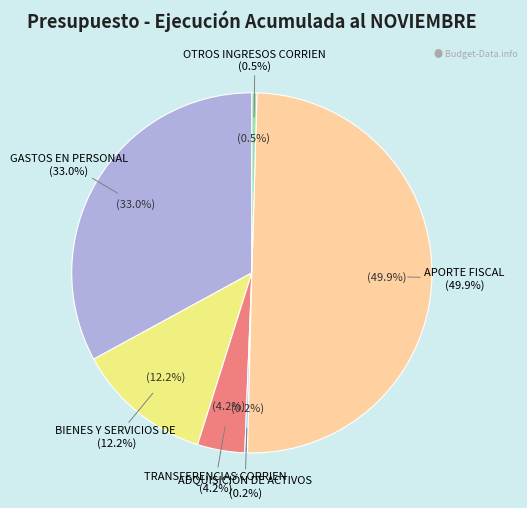

What is the change in value from GASTOS EN PERSONAL to BIENES Y SERVICIOS DE CONSUMO?

-3797007